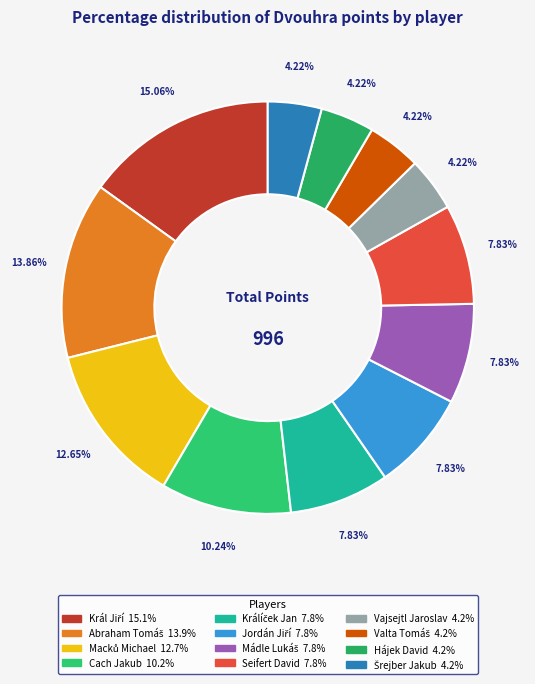

Rank the categories by value from highest to lowest.

Král Jiří, Abraham Tomáš, Macků Michael, Cach Jakub, Králíček Jan, Jordán Jiří, Mádle Lukáš, Seifert David, Vajsejtl Jaroslav, Valta Tomáš, Hájek David, Šrejber Jakub